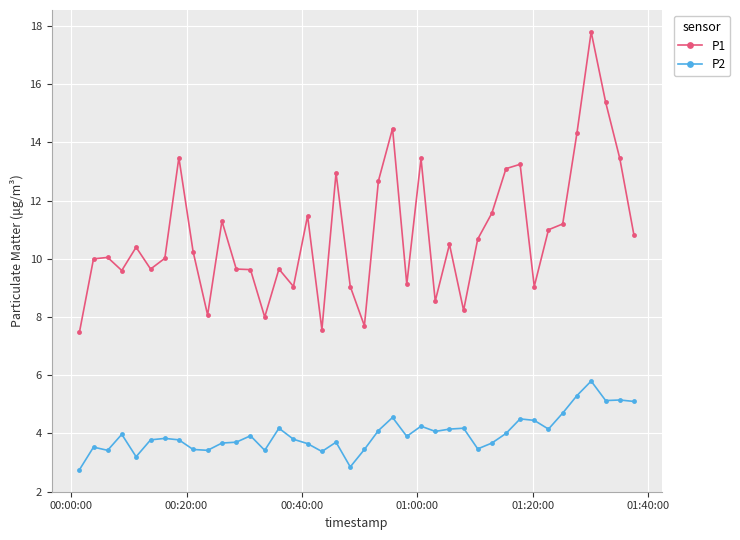

List the series in order of their peak value, lowest first.

P2, P1